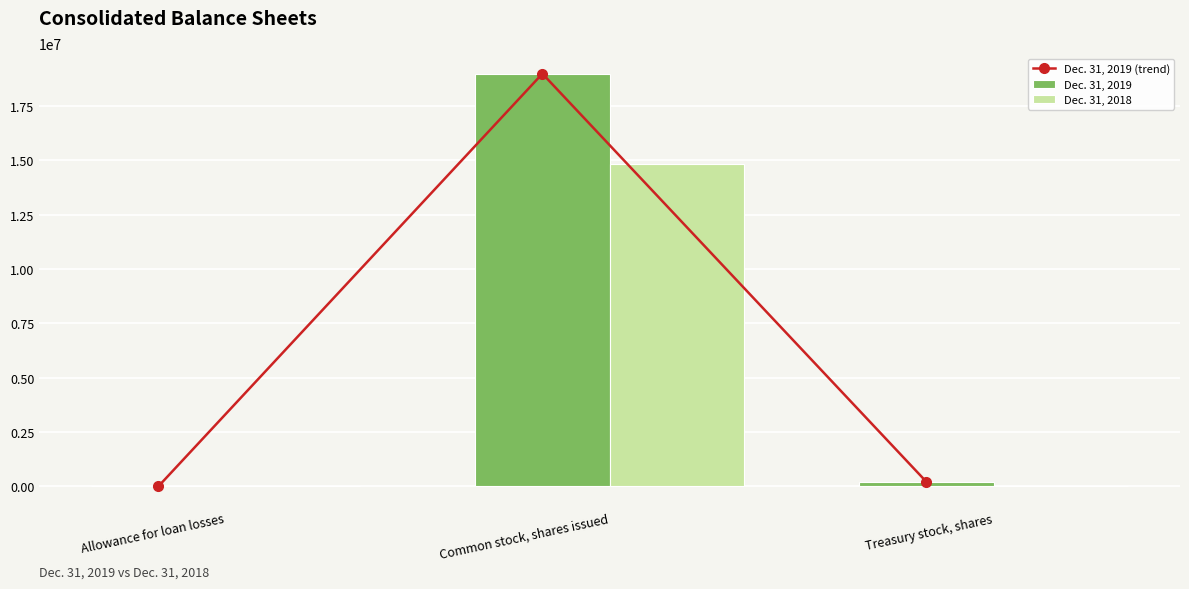

How many data points in Dec. 31, 2018 are less than 26494?

1